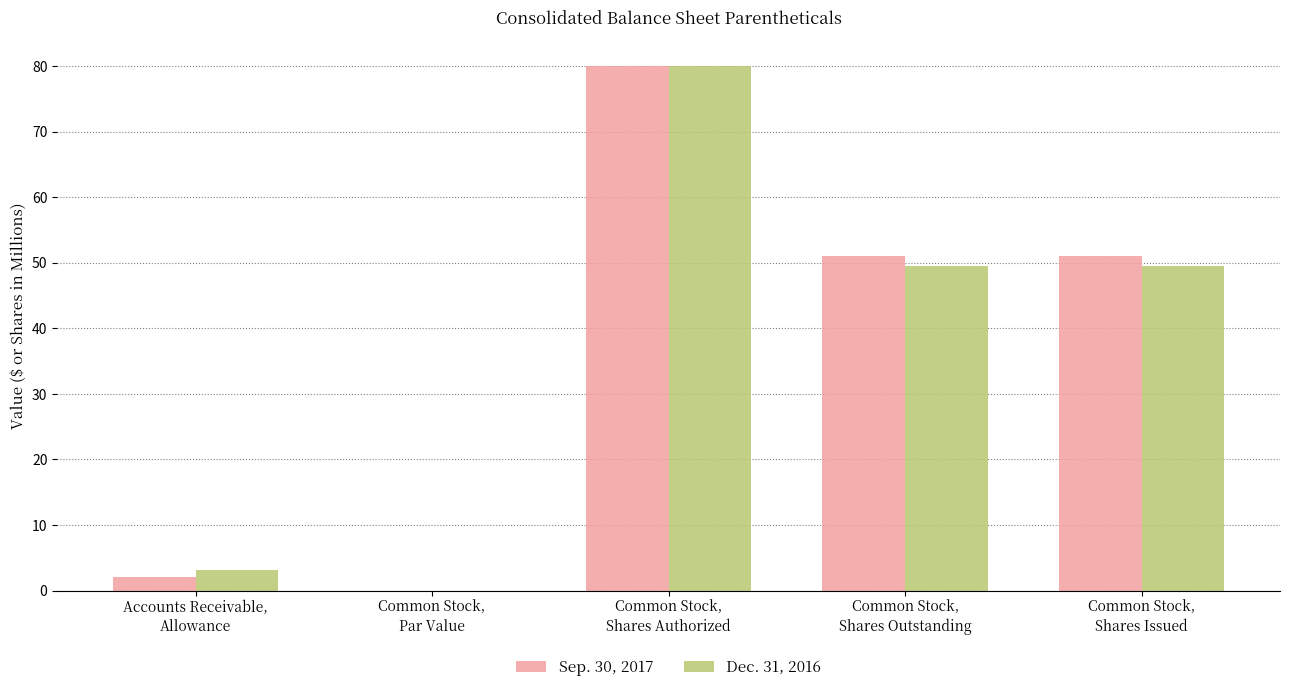

What is the sum of the Dec. 31, 2016 values at Common Stock,
Shares Authorized and Common Stock,
Shares Outstanding?

129.6